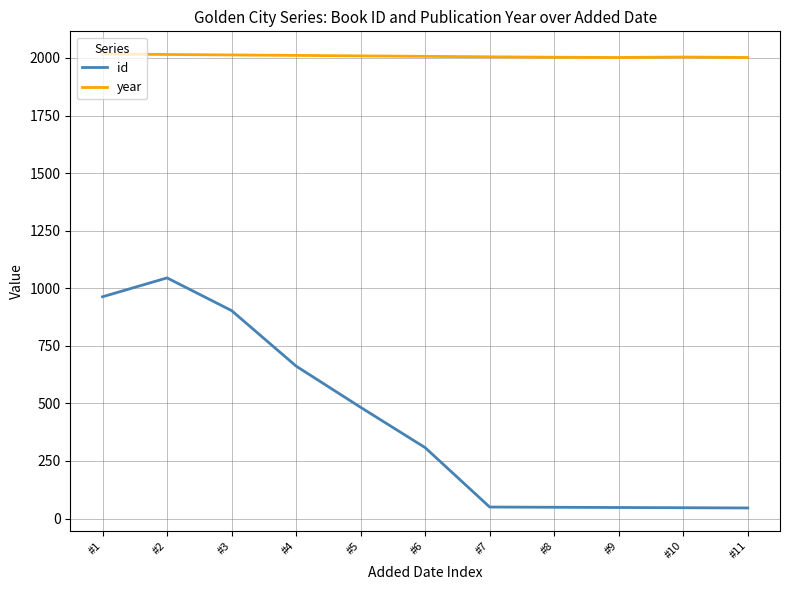

Does the chart have visible grid lines?

Yes